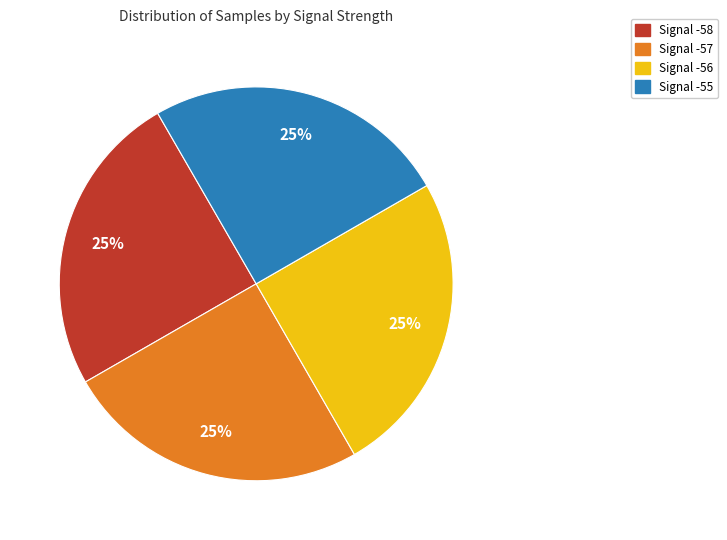

To the nearest percent, what is the average slice percentage?

25%